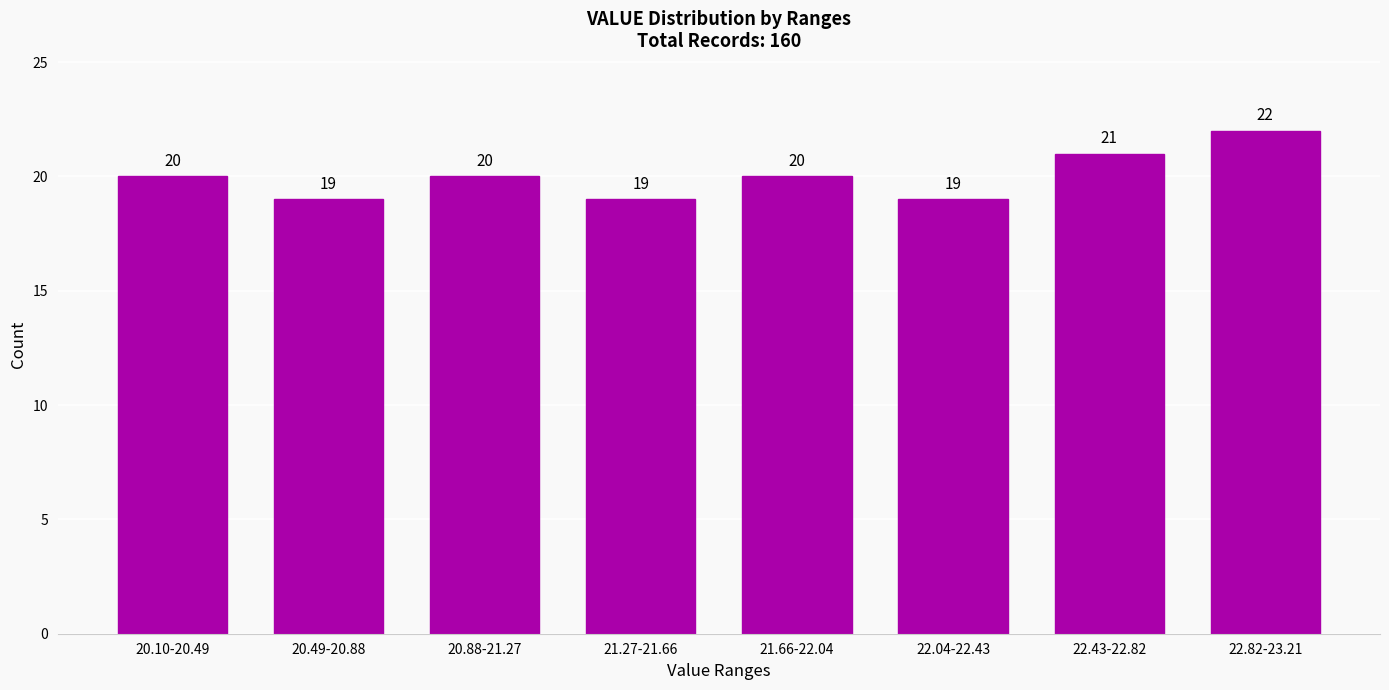

Reading right to left, list all the values displayed in this chart.

22.82-23.21=22	22.43-22.82=21	22.04-22.43=19	21.66-22.04=20	21.27-21.66=19	20.88-21.27=20	20.49-20.88=19	20.10-20.49=20